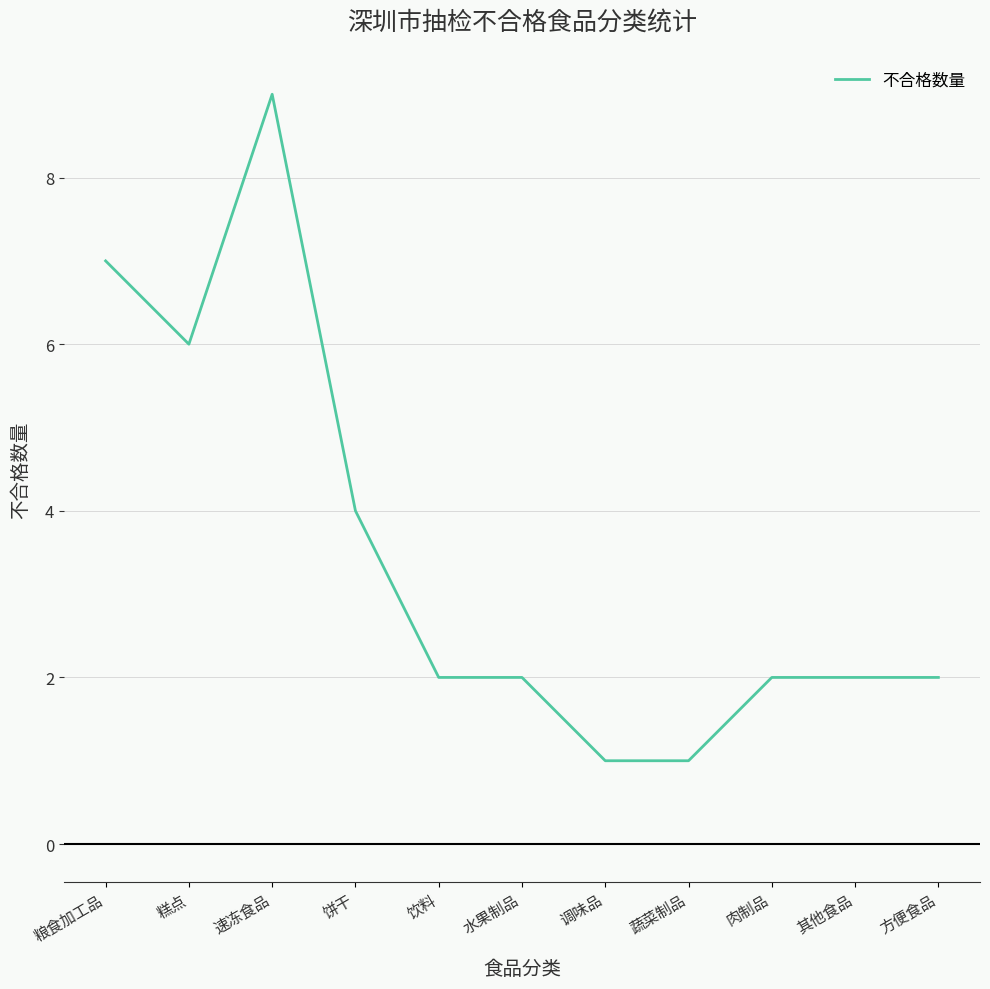

What position from the left is 其他食品?

10